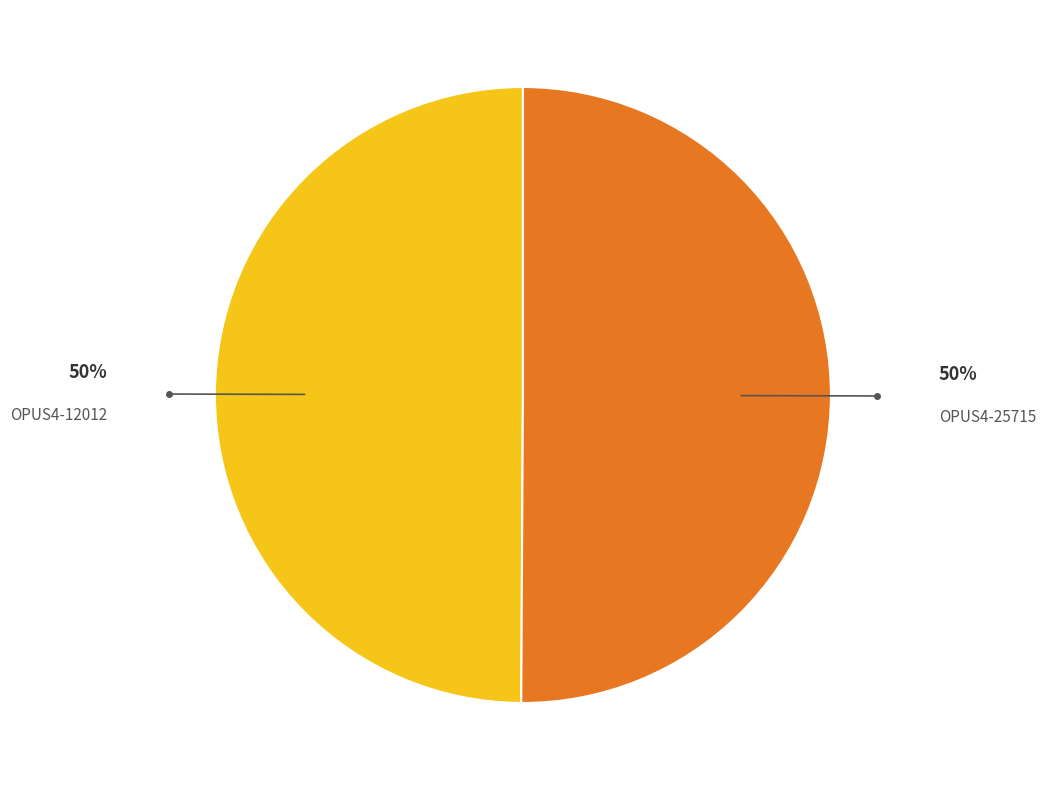

How many slices are in this pie chart?

2